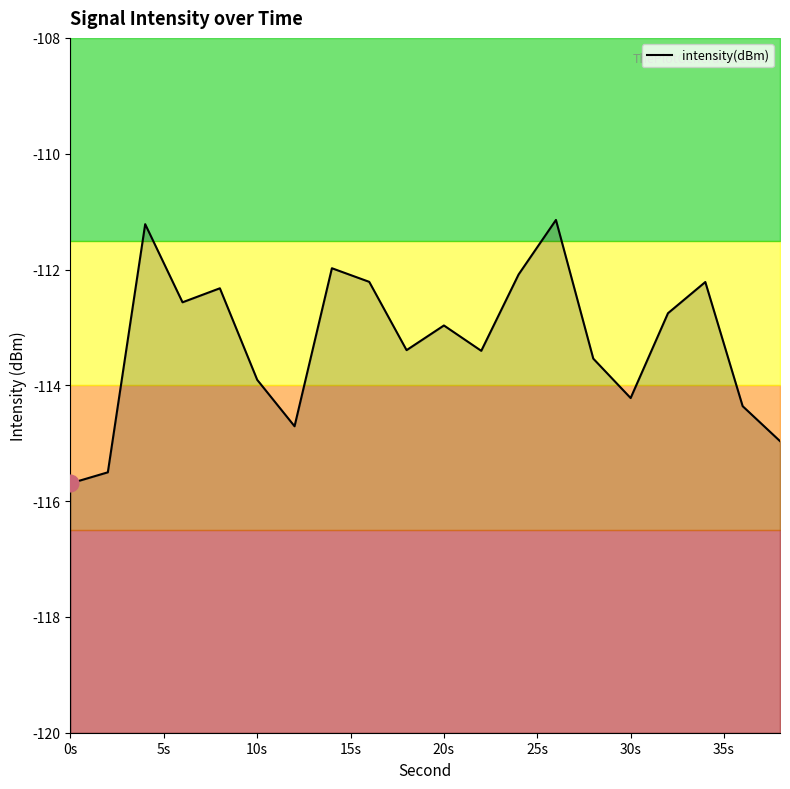

At which category does the chart reach its minimum across all series?

0s